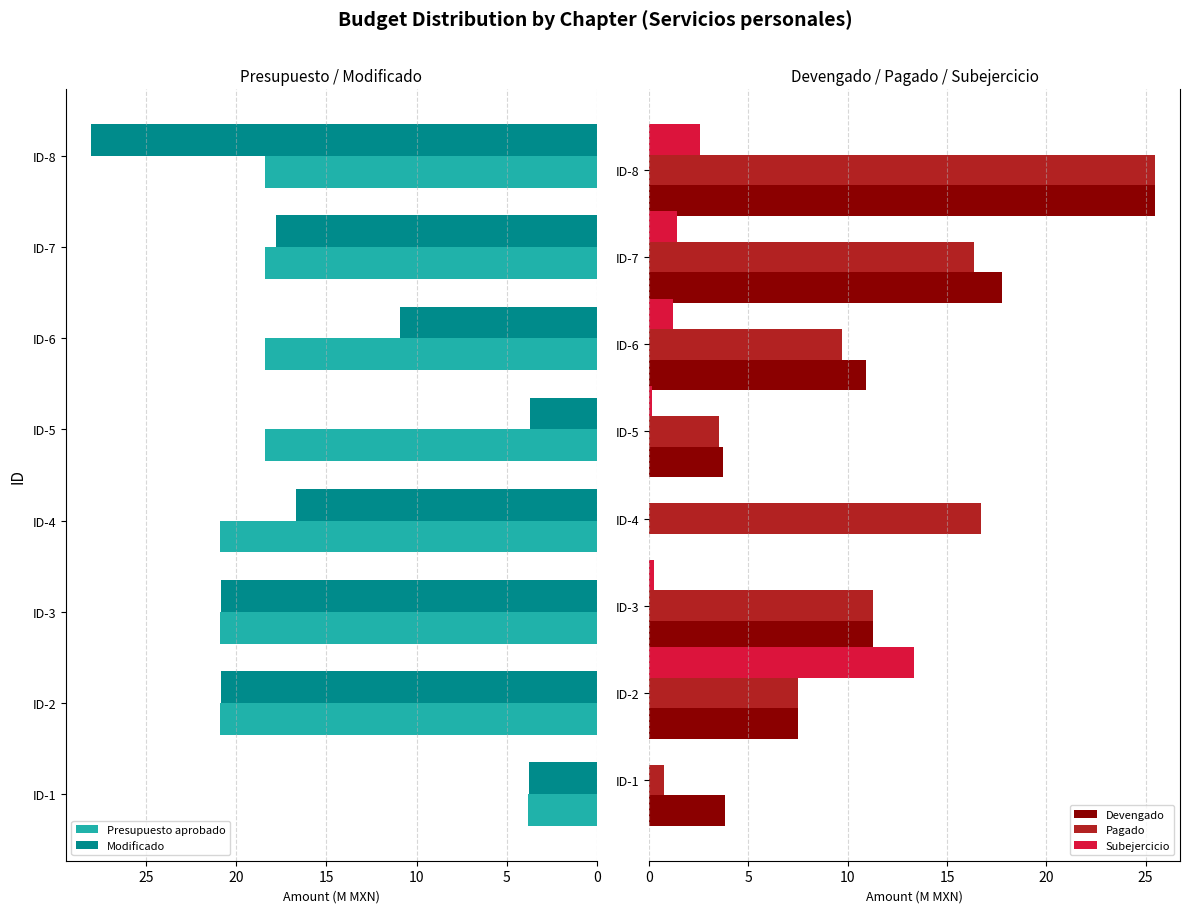

Count the number of categories in the chart.

8